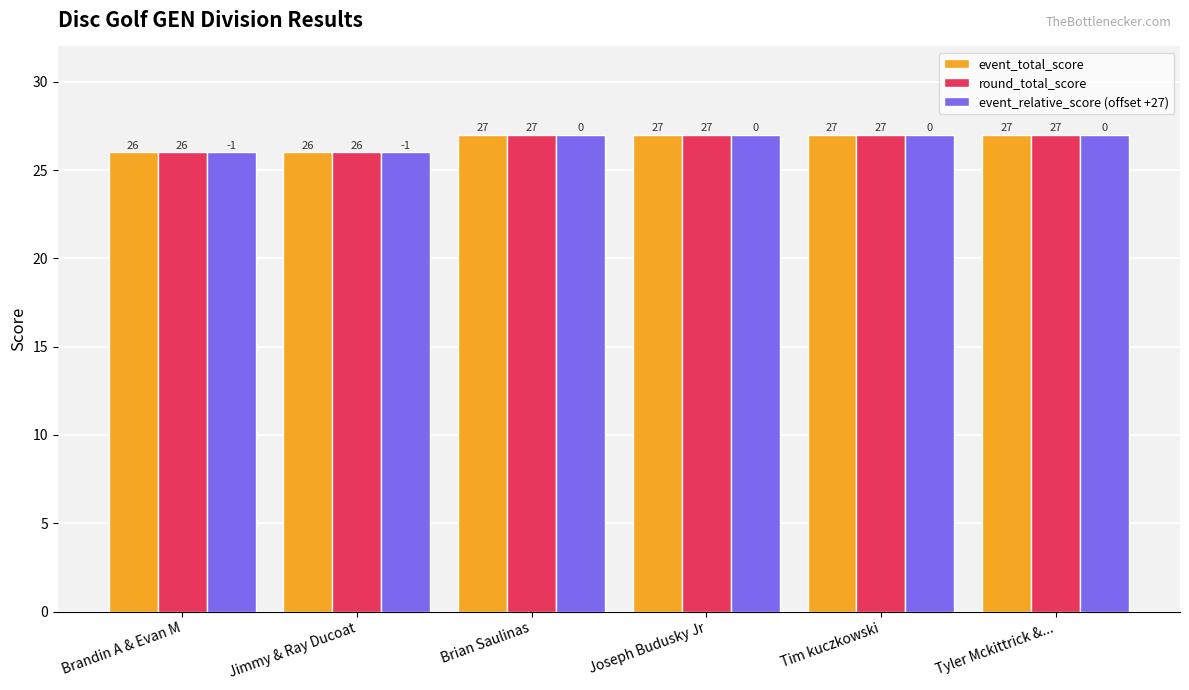

Is the value of round_total_score at Jimmy & Ray Ducoat greater than the value of event_total_score at Joseph Budusky Jr?

No